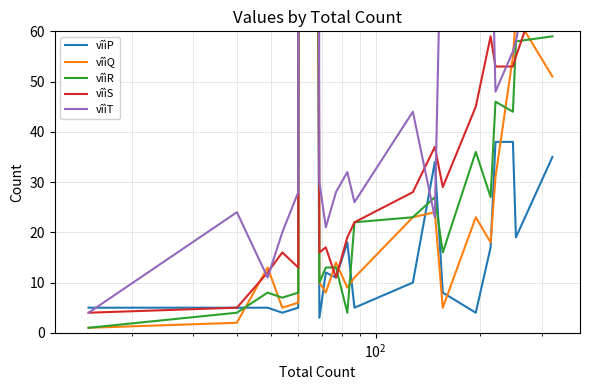

True or false: vîìR and vîìP intersect in this chart.

True